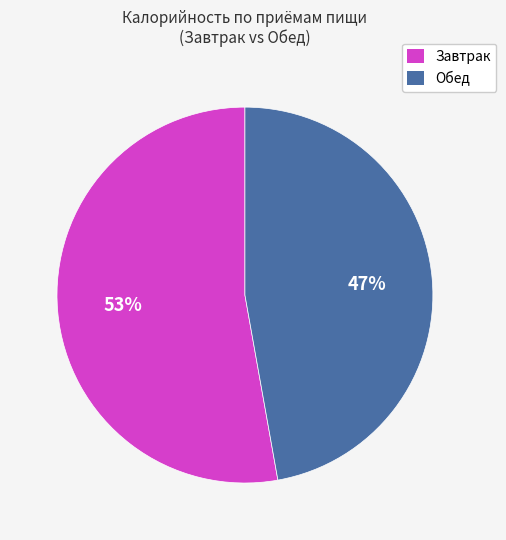

Which slice is the largest?

Завтрак